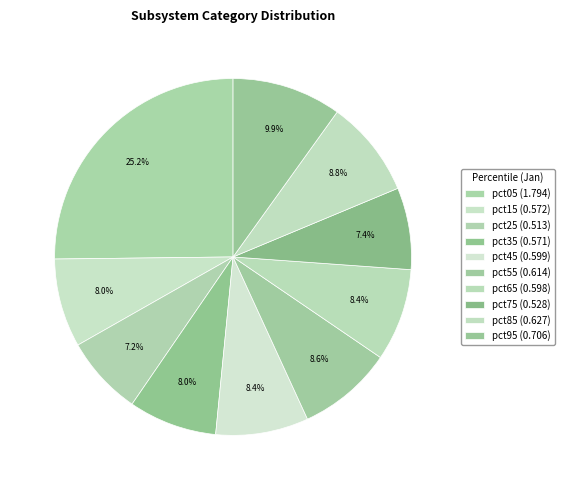

The pct55 slice represents 9% of the pie. True or false?

True